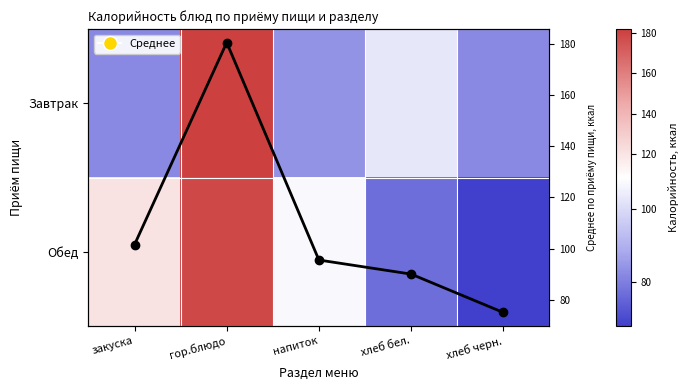

Rank the series by their average value, from highest to lowest.

Обед, Среднее по приёму пищи, Завтрак